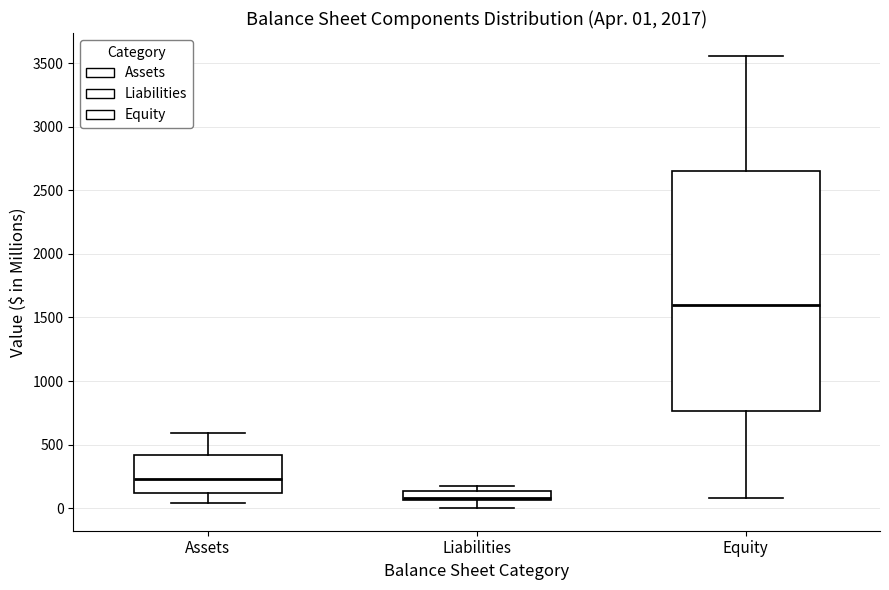

Comparing the boxes themselves (not the whiskers), which one is the tallest?

Equity